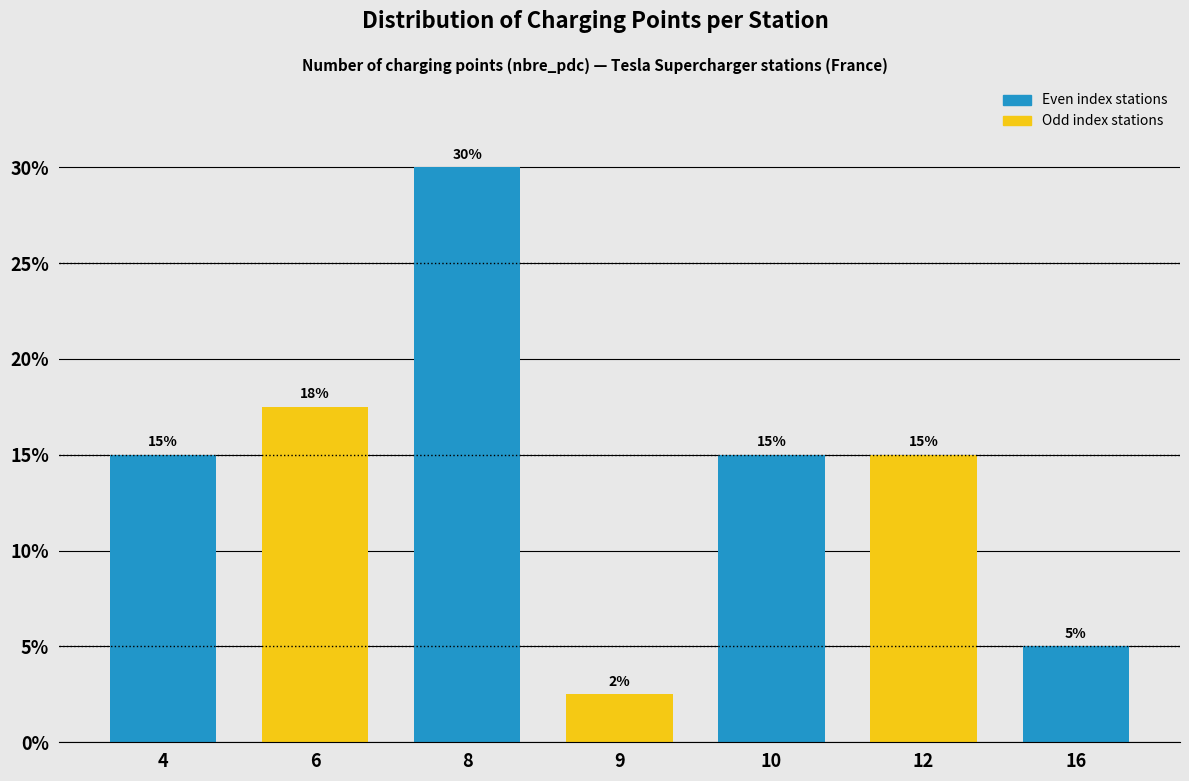

What is the value of the 2nd bar from the left?

17.5